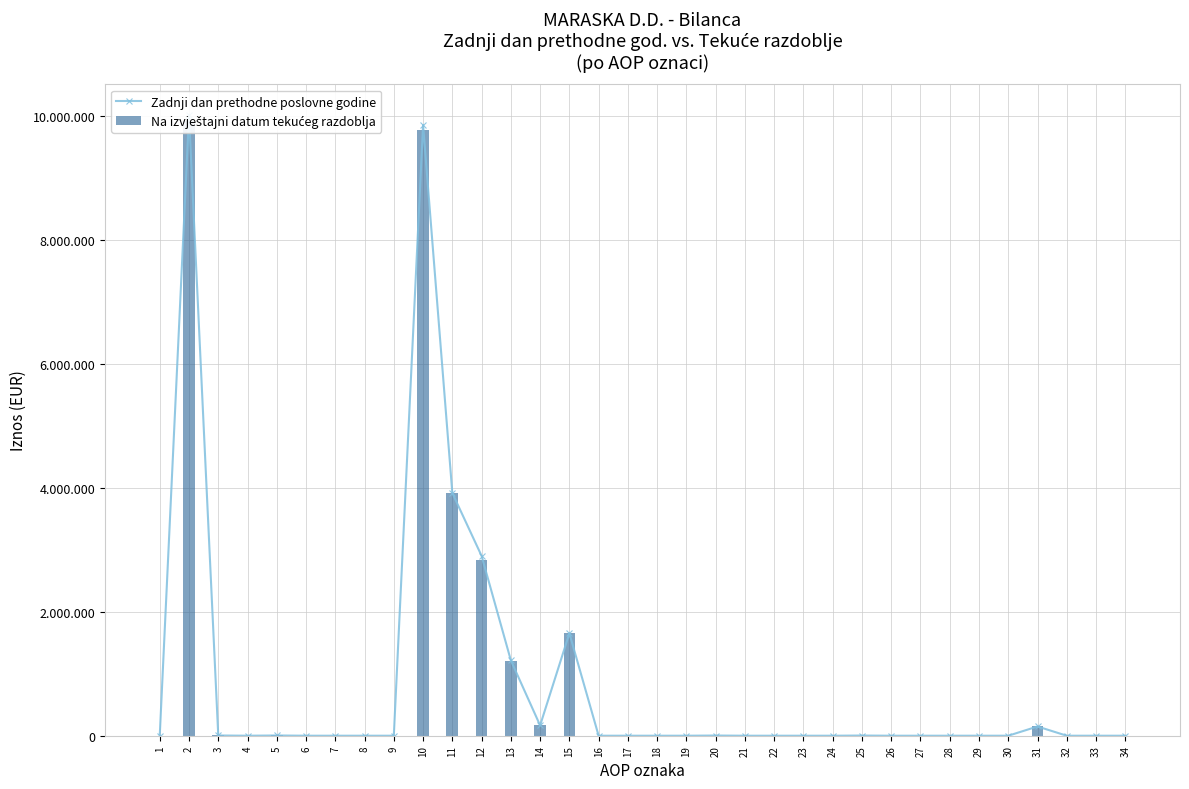

True or false: Zadnji dan prethodne poslovne godine has a value of 0 at 34.

True